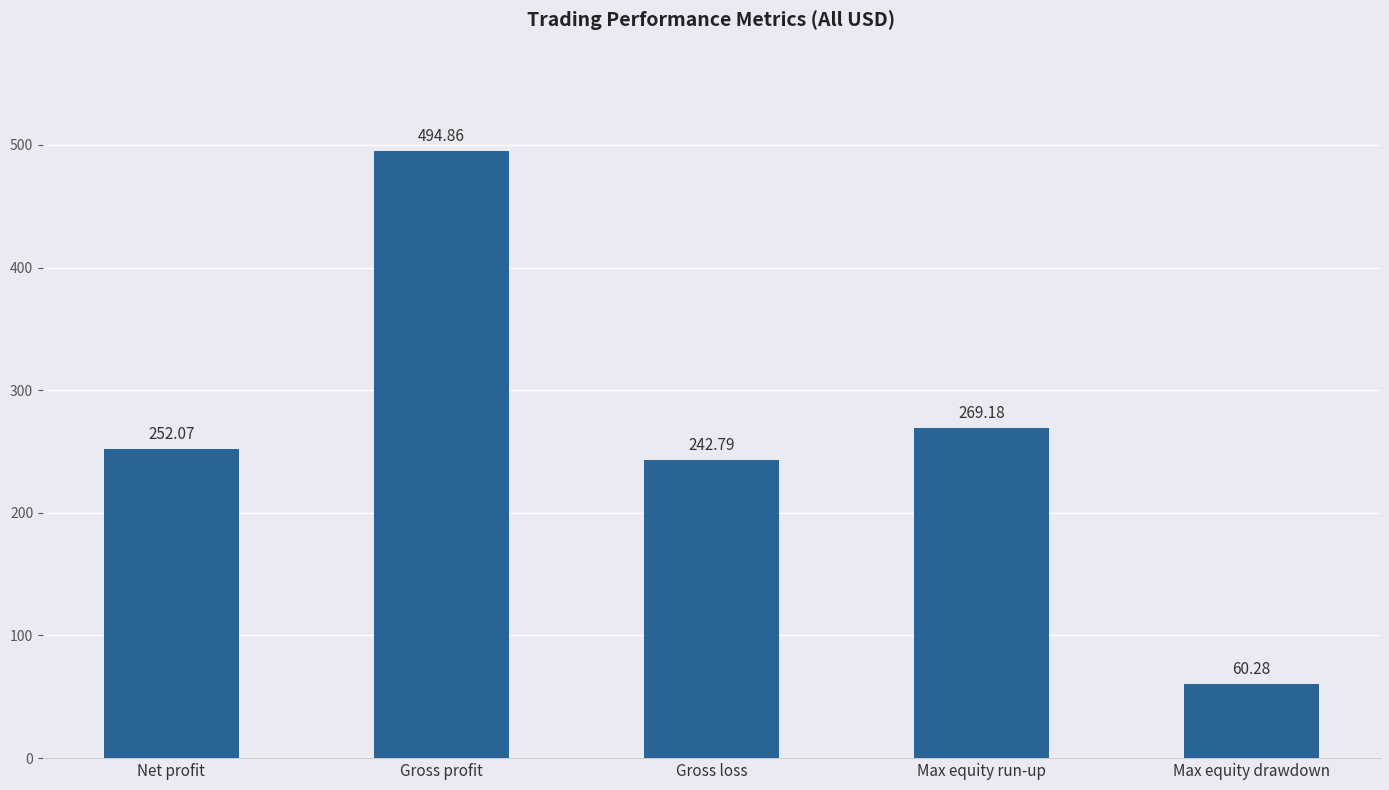

What is the sum of the values at Max equity drawdown and Net profit?

312.4